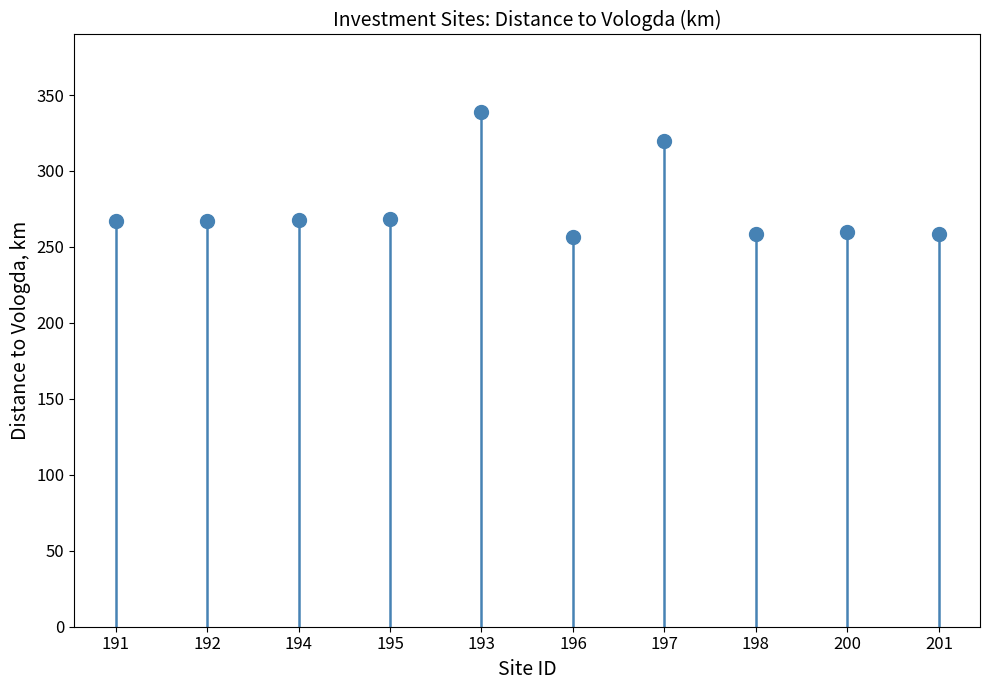

True or false: the data shows 117.2 at 196.

False